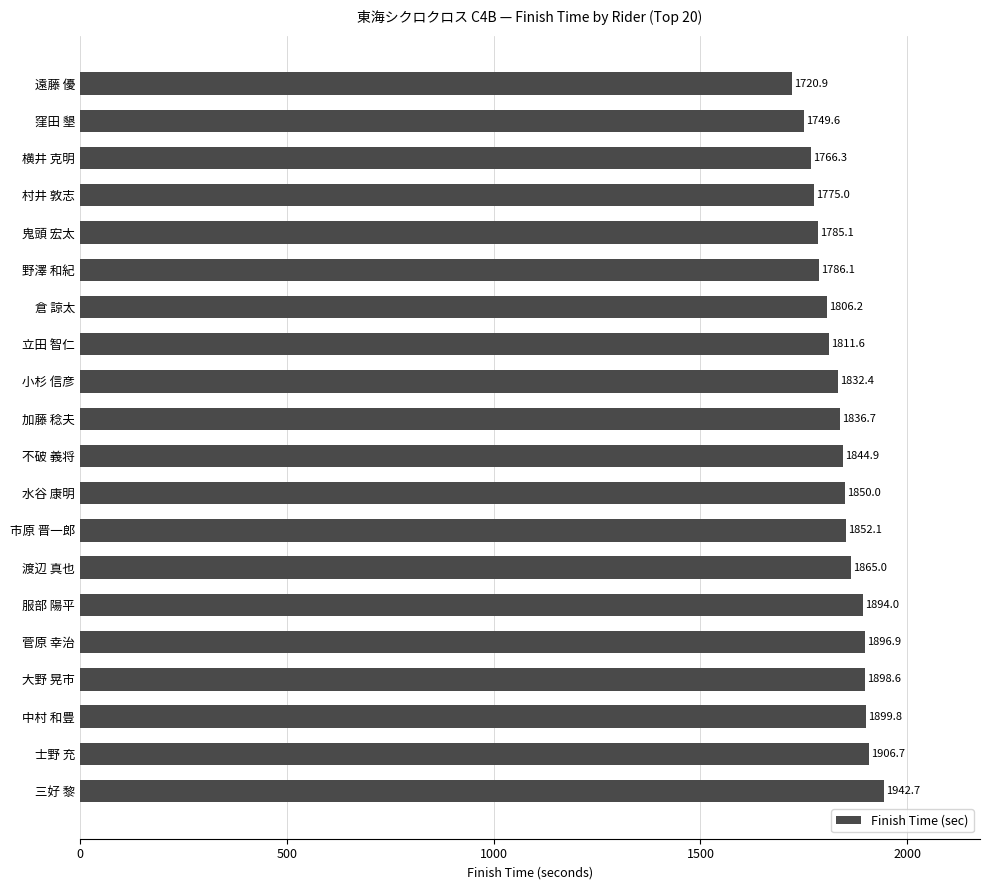

What is the difference between the maximum and second lowest values?

193.1